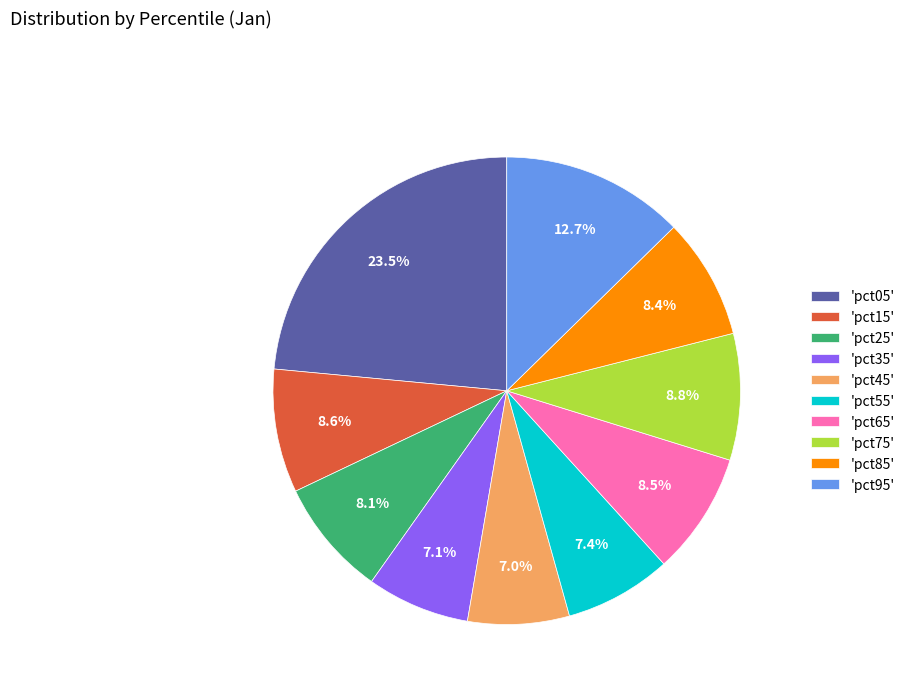

Between 'pct55' and 'pct65', which is larger?

'pct65'